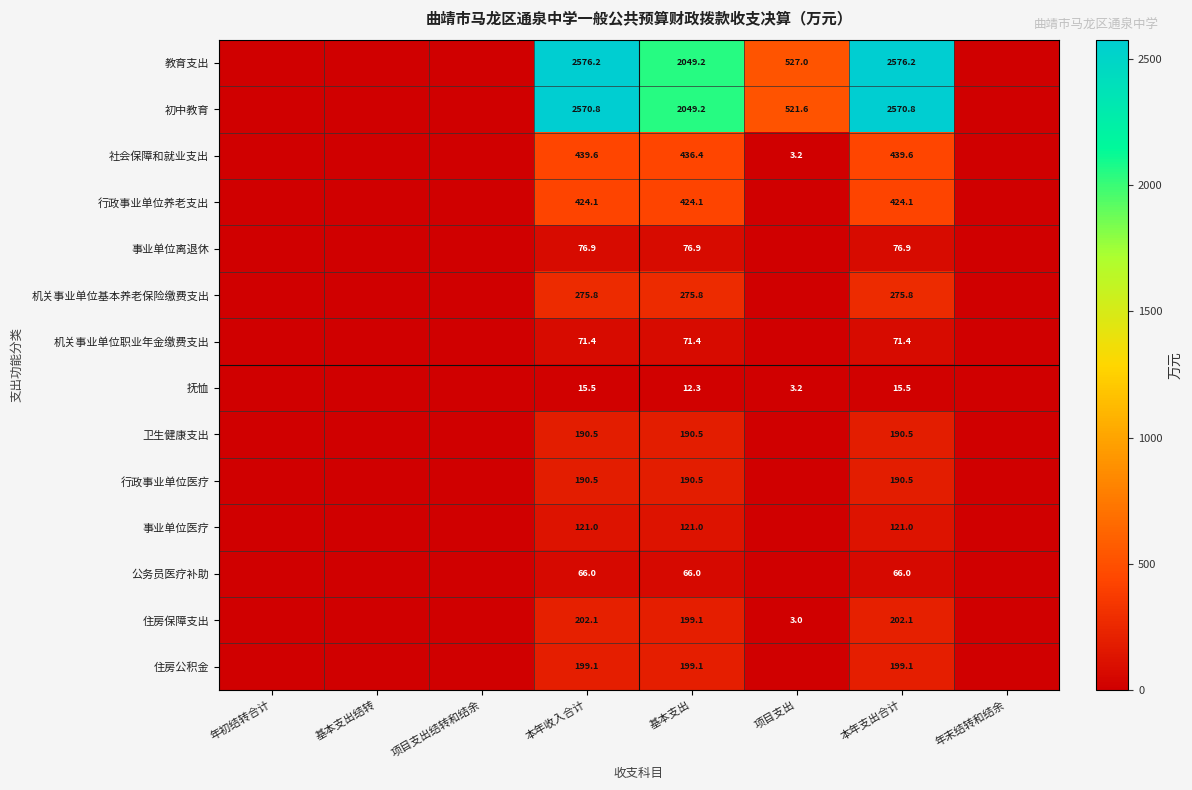

True or false: 住房保障支出 has a value of 305.1 at 基本支出.

False